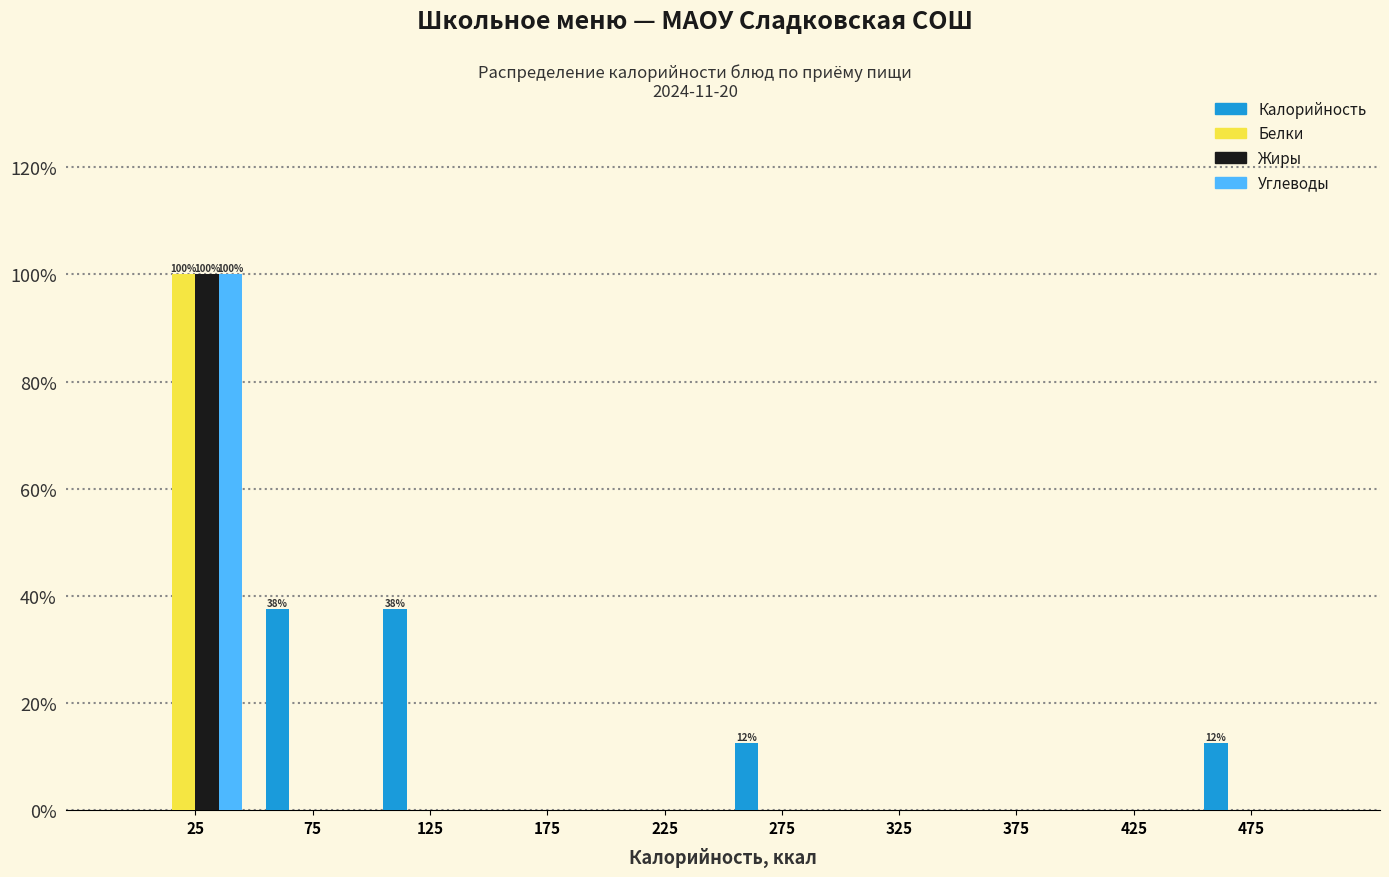

In the Жиры series, which range on the x-axis has the tallest bar?

0 to 50